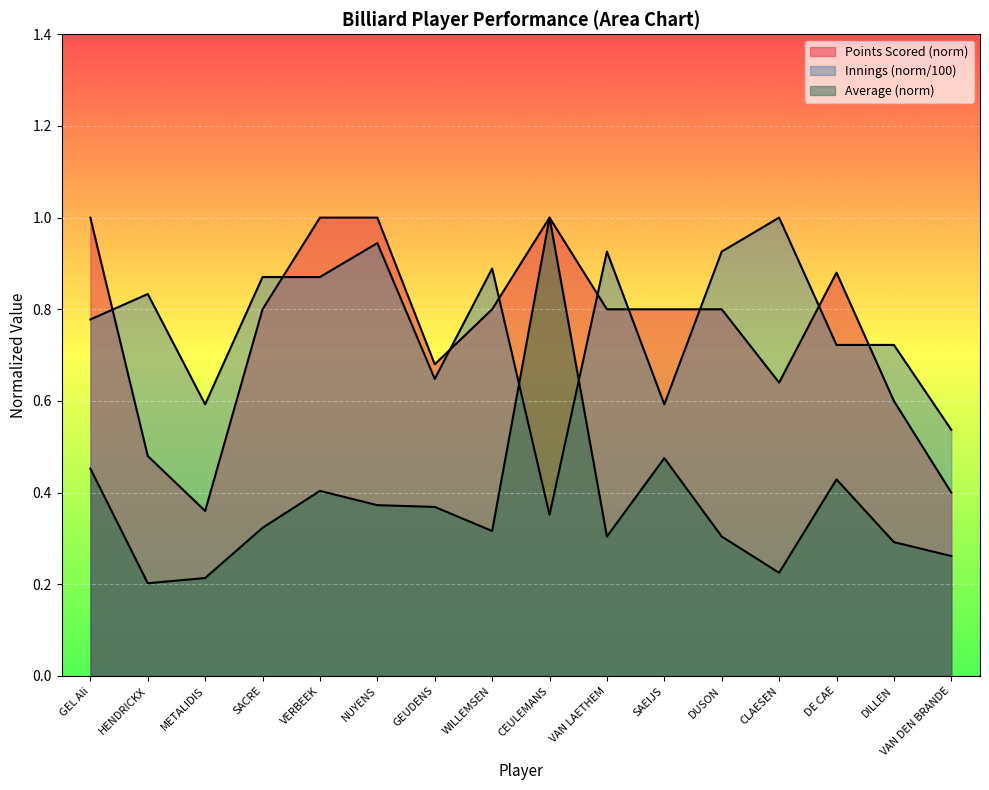

Reading left to right, extract all data points from this chart.

Points Scored: GEL Ali=1.0	HENDRICKX=0.5	METALIDIS=0.4	SACRE=0.8	VERBEEK=1.0	NUYENS=1.0	GEUDENS=0.7	WILLEMSEN=0.8	CEULEMANS=1.0	VAN LAETHEM=0.8	SAEIJS=0.8	DUSON=0.8	CLAESEN=0.6	DE CAE=0.9	DILLEN=0.6	VAN DEN BRANDE=0.4
Innings: GEL Ali=0.8	HENDRICKX=0.8	METALIDIS=0.6	SACRE=0.9	VERBEEK=0.9	NUYENS=0.9	GEUDENS=0.6	WILLEMSEN=0.9	CEULEMANS=0.4	VAN LAETHEM=0.9	SAEIJS=0.6	DUSON=0.9	CLAESEN=1.0	DE CAE=0.7	DILLEN=0.7	VAN DEN BRANDE=0.5
Average: GEL Ali=0.5	HENDRICKX=0.2	METALIDIS=0.2	SACRE=0.3	VERBEEK=0.4	NUYENS=0.4	GEUDENS=0.4	WILLEMSEN=0.3	CEULEMANS=1.0	VAN LAETHEM=0.3	SAEIJS=0.5	DUSON=0.3	CLAESEN=0.2	DE CAE=0.4	DILLEN=0.3	VAN DEN BRANDE=0.3